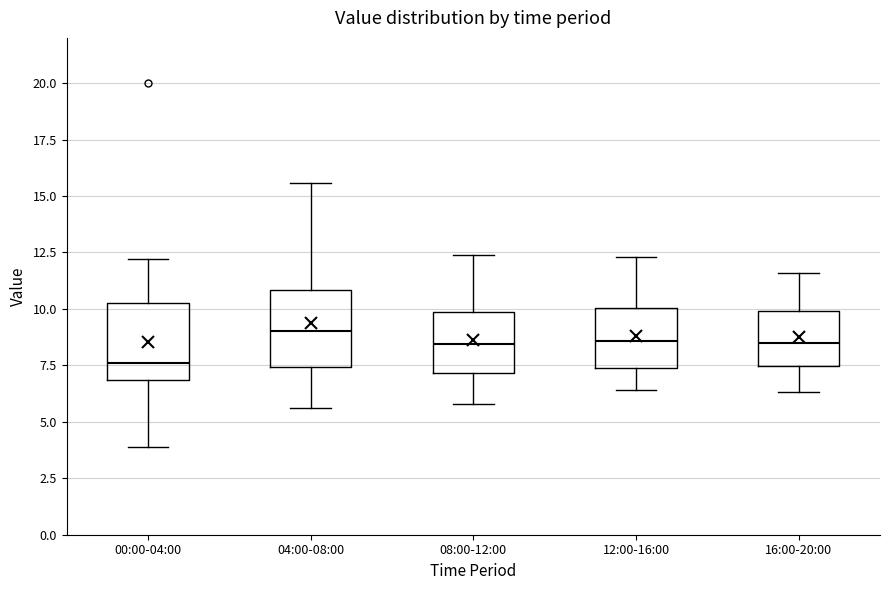

Where does the upper whisker of the box for 12:00-16:00 end on the y-axis? The values are not printed on the chart, so give them approximately, as read against the axis.

12.5